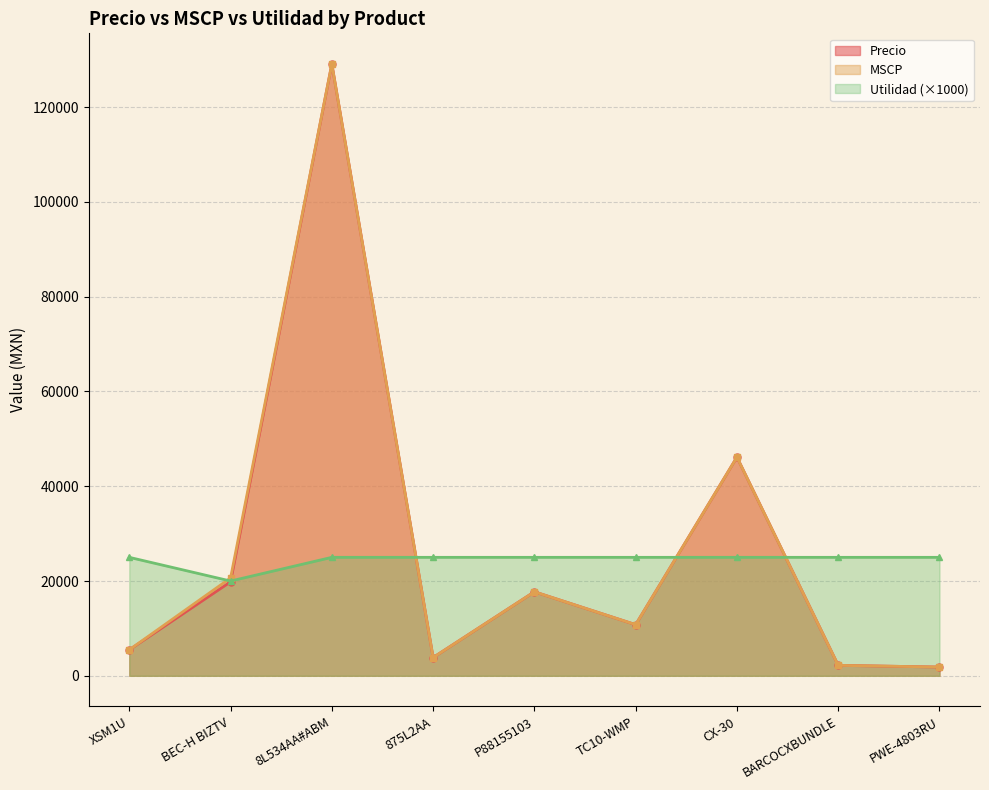

What is the label of the 1st point from the right?

PWE-4803RU